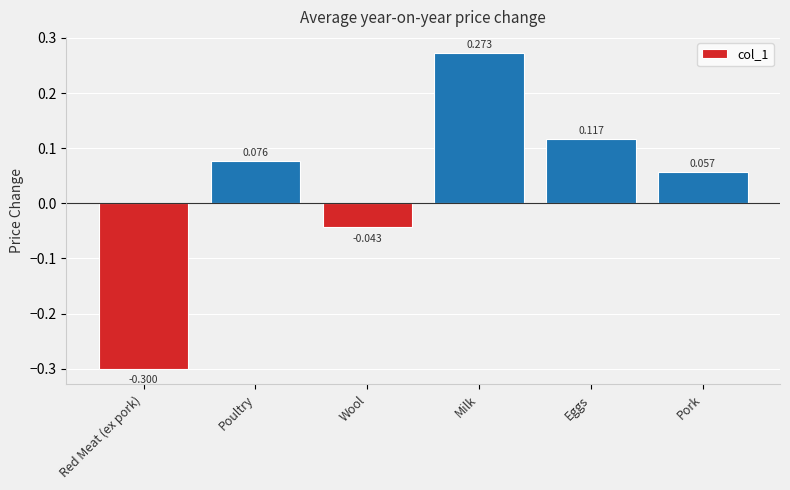

What is the label of the 5th bar from the left?

Eggs